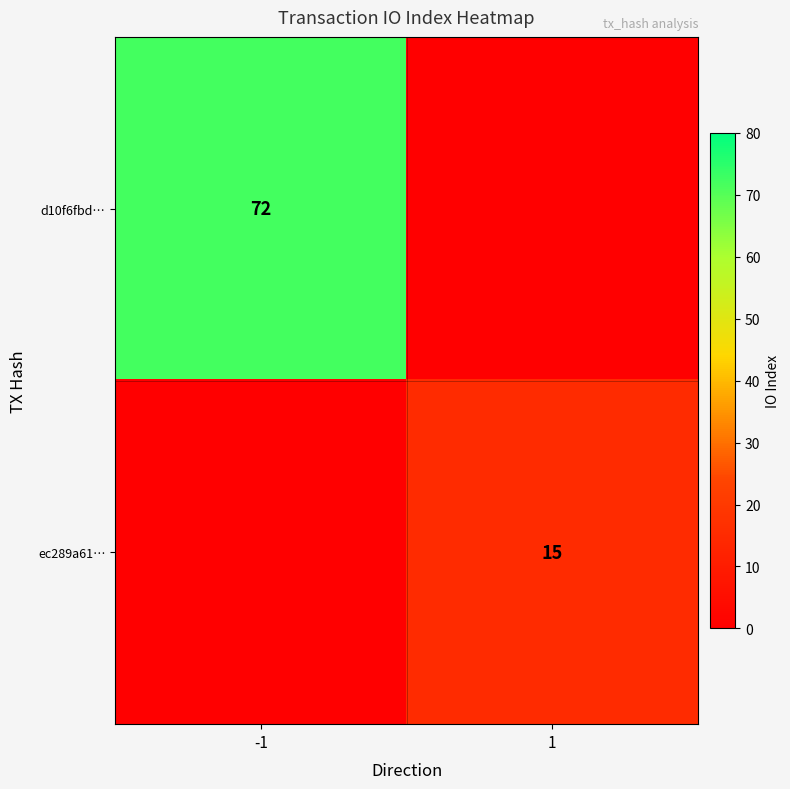

True or false: ec289a61… has a value of 15 at 1.

True